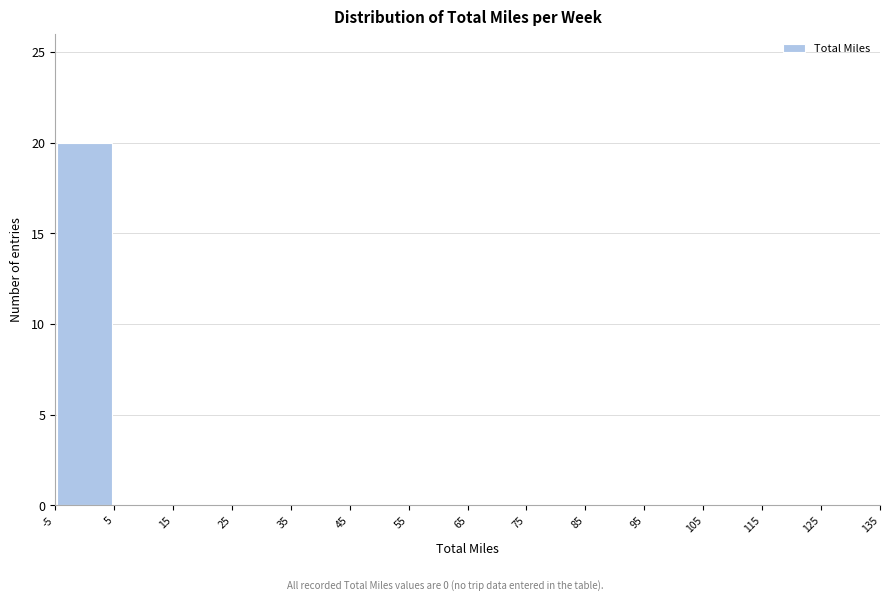

Reading left to right, list every bar in this chart as the range it spans on the x-axis followed by its height. The values are not printed on the chart, so give them approximately, as read against the axis.

-5 to 5: 20
5 to 15: 0
15 to 25: 0
25 to 35: 0
35 to 45: 0
45 to 55: 0
55 to 65: 0
65 to 75: 0
75 to 85: 0
85 to 95: 0
95 to 105: 0
105 to 115: 0
115 to 125: 0
125 to 135: 0